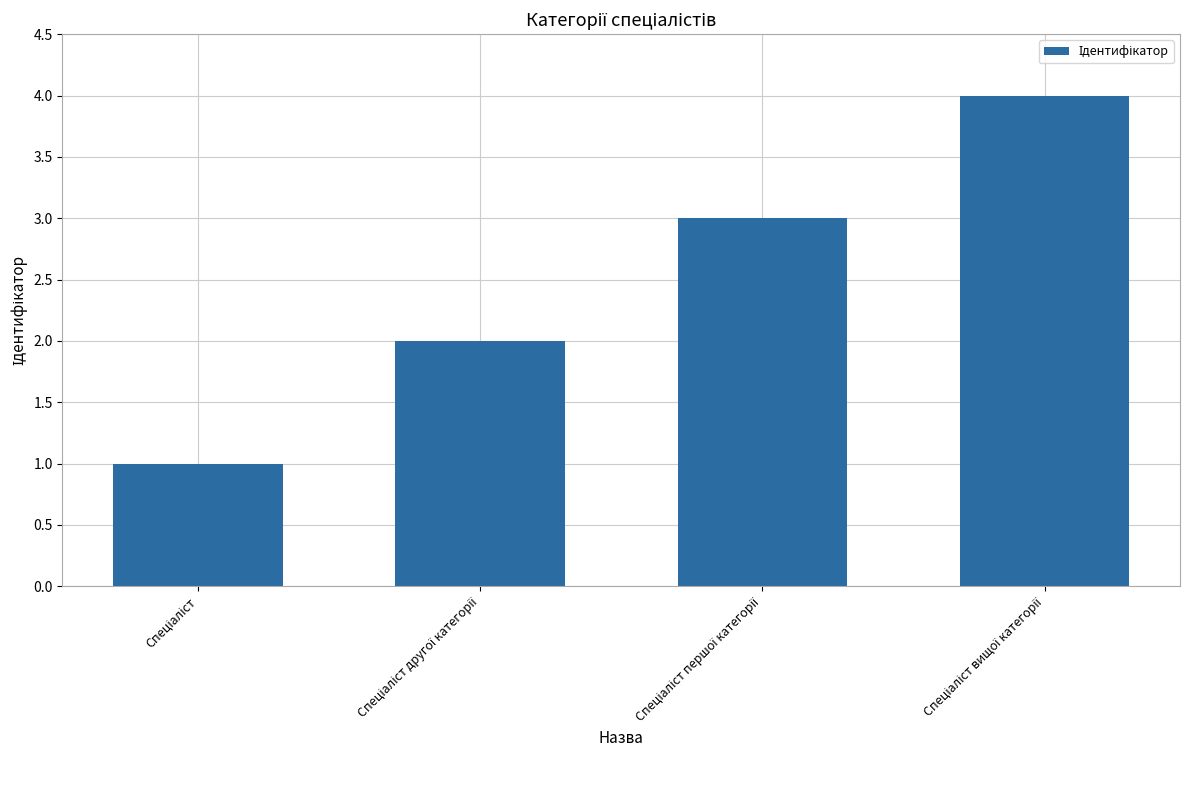

What is the maximum value shown in the chart?

4